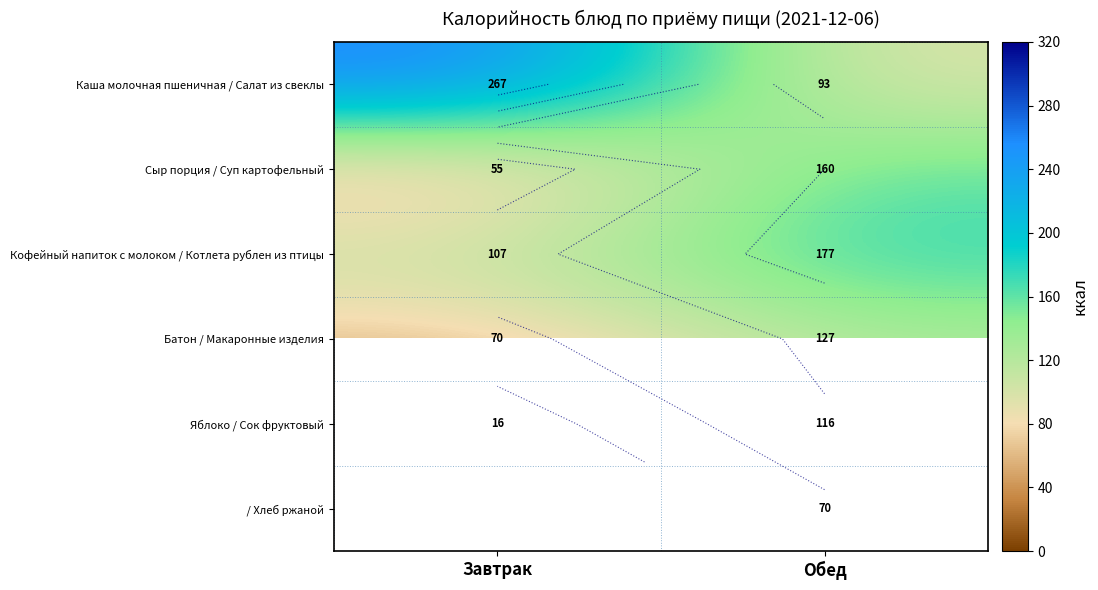

The Сыр порция / Суп картофельный series shows 86.8 at Завтрак. True or false?

False